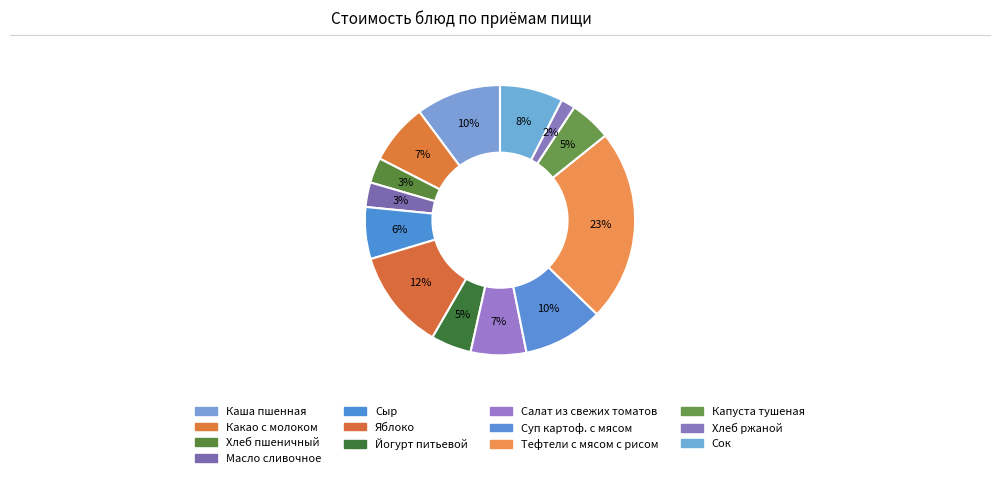

Which category has the biggest portion of the pie?

Тефтели с мясом с рисом